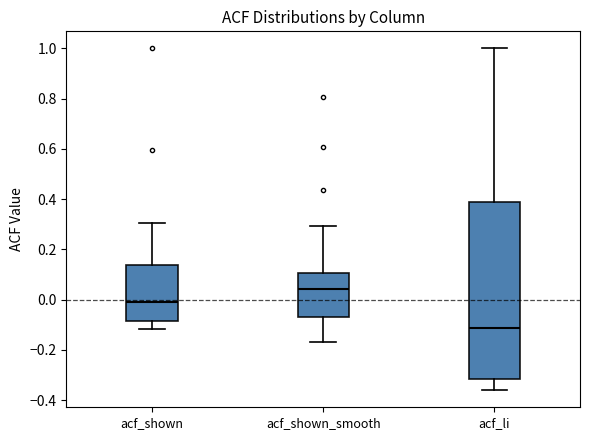

Reading left to right, transcribe this box plot: for each box, give where its median line is, the range the box spans, and where its two whiskers end, as read against the y-axis. The values are not printed on the chart, so give them approximately, as read against the axis.

acf_shown: median -0.02, box -0.08 to 0.14, whiskers -0.12 to 0.30
acf_shown_smooth: median 0.04, box -0.06 to 0.10, whiskers -0.16 to 0.30
acf_li: median -0.12, box -0.32 to 0.38, whiskers -0.36 to 1.00